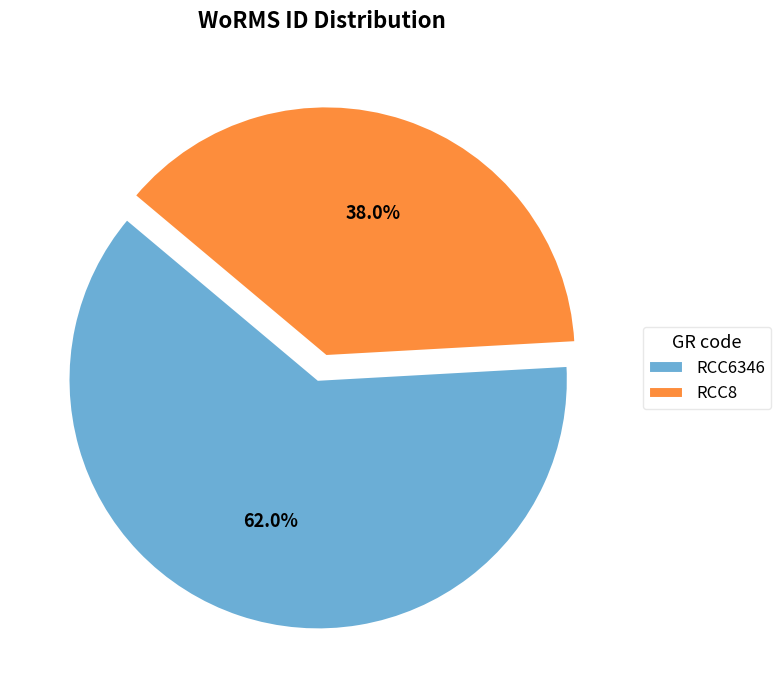

To the nearest percent, what portion does RCC6346 represent?

62%